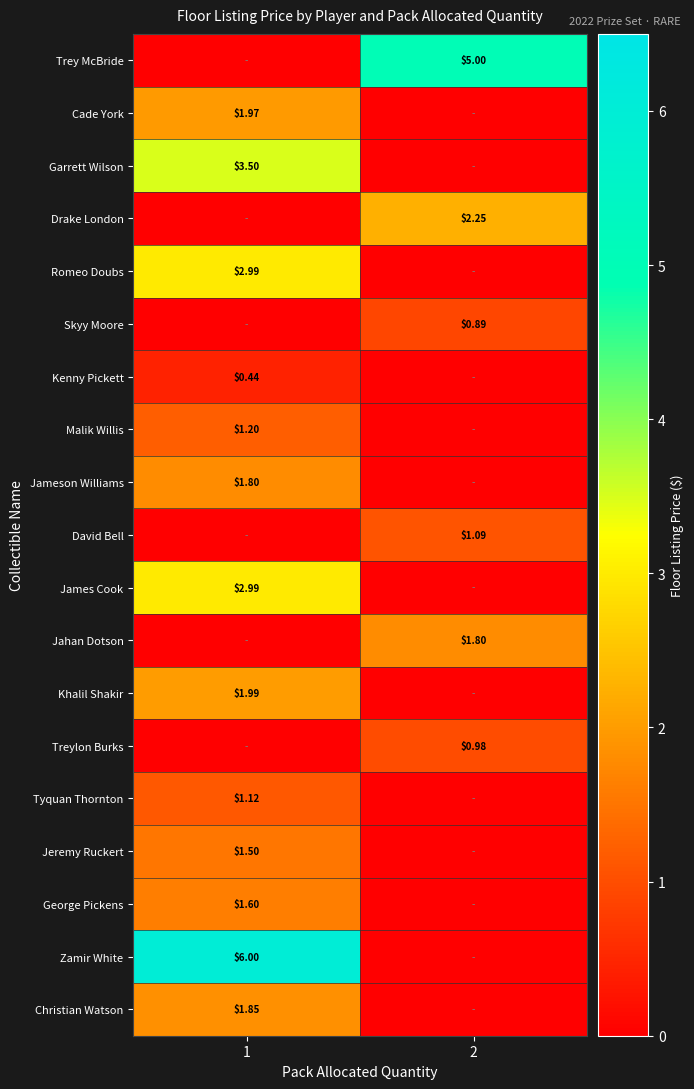

The value of David Bell at 1 is 0.0. True or false?

True